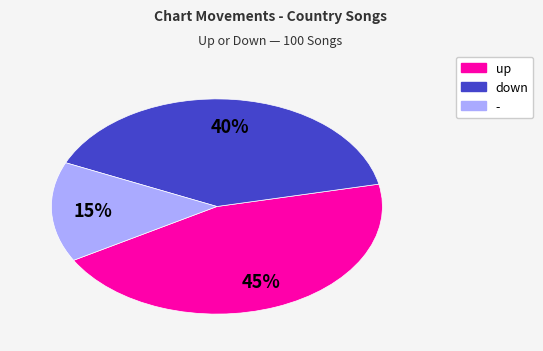

Approximately how many times larger is the value at down compared to -?

2.7